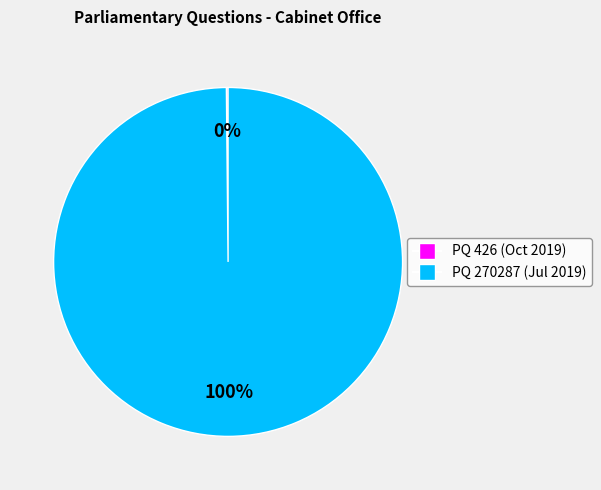

What percentage is the PQ 270287 slice, to the nearest percent?

100%